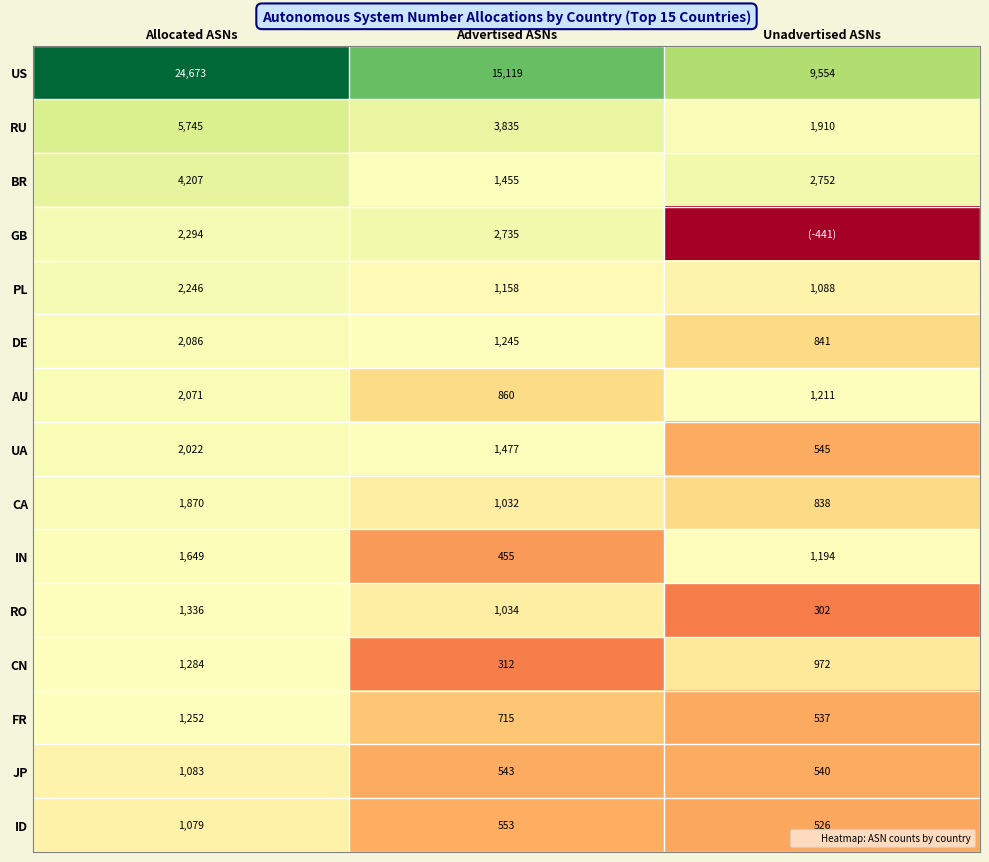

How many series are shown in this chart?

15